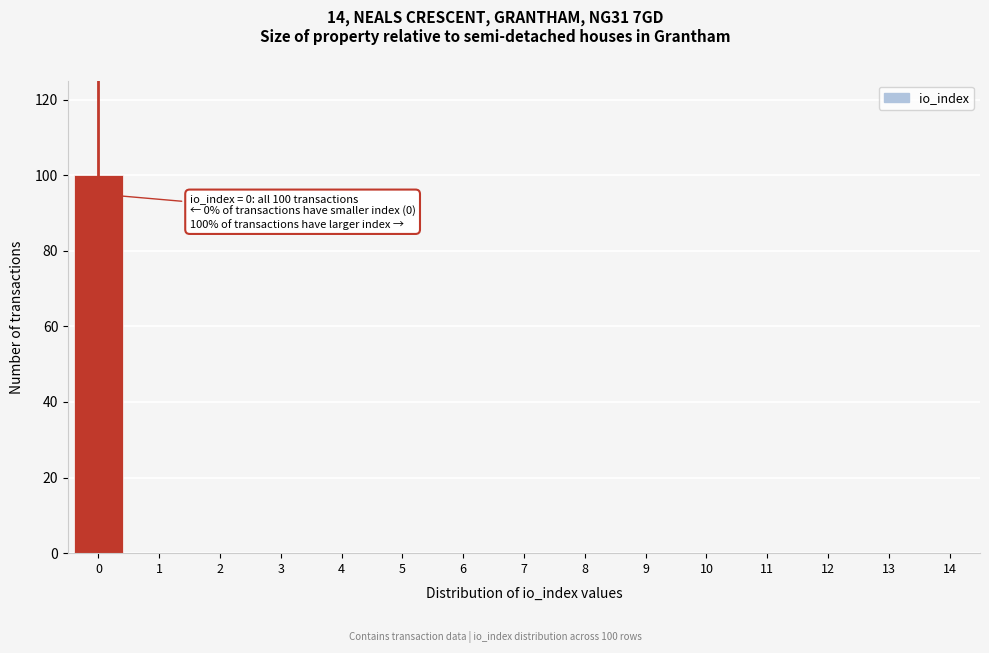

Reading right to left, extract all data points from this chart.

14=0	13=0	12=0	11=0	10=0	9=0	8=0	7=0	6=0	5=0	4=0	3=0	2=0	1=0	0=100